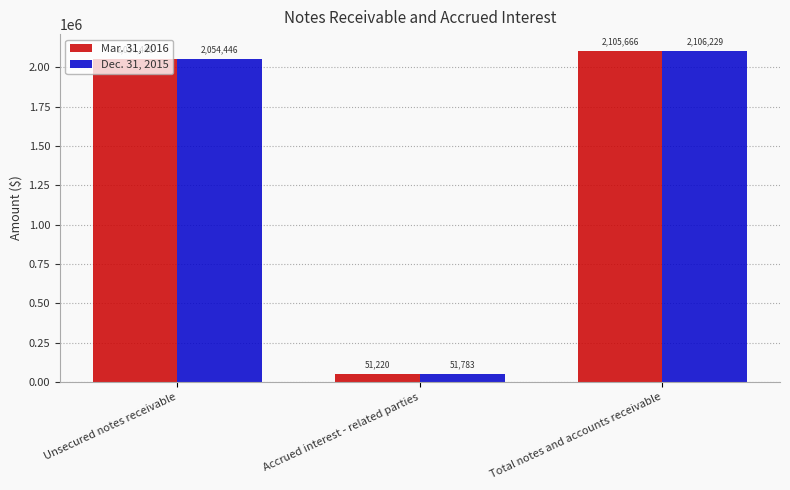

Which series has the largest total across all categories?

Dec. 31, 2015